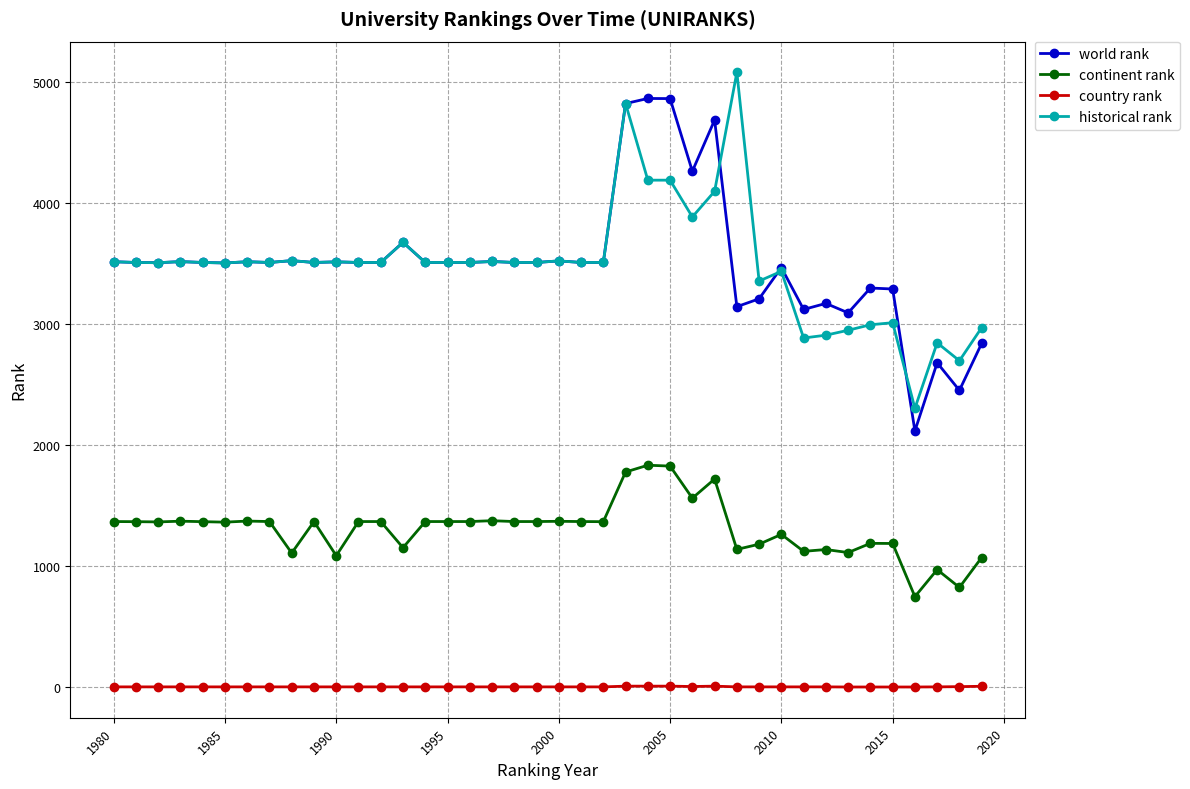

What is the value of the world rank point at the 26th from the left?

4862.0